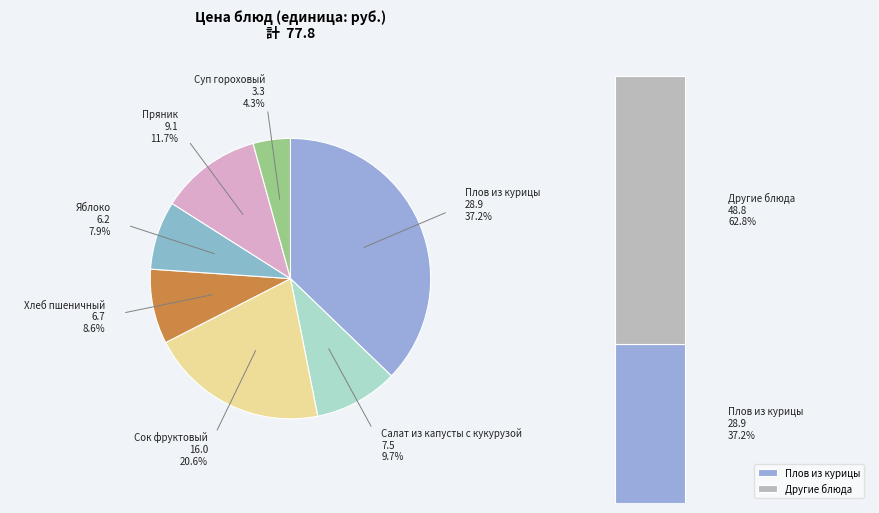

Count the number of slices in the pie.

7